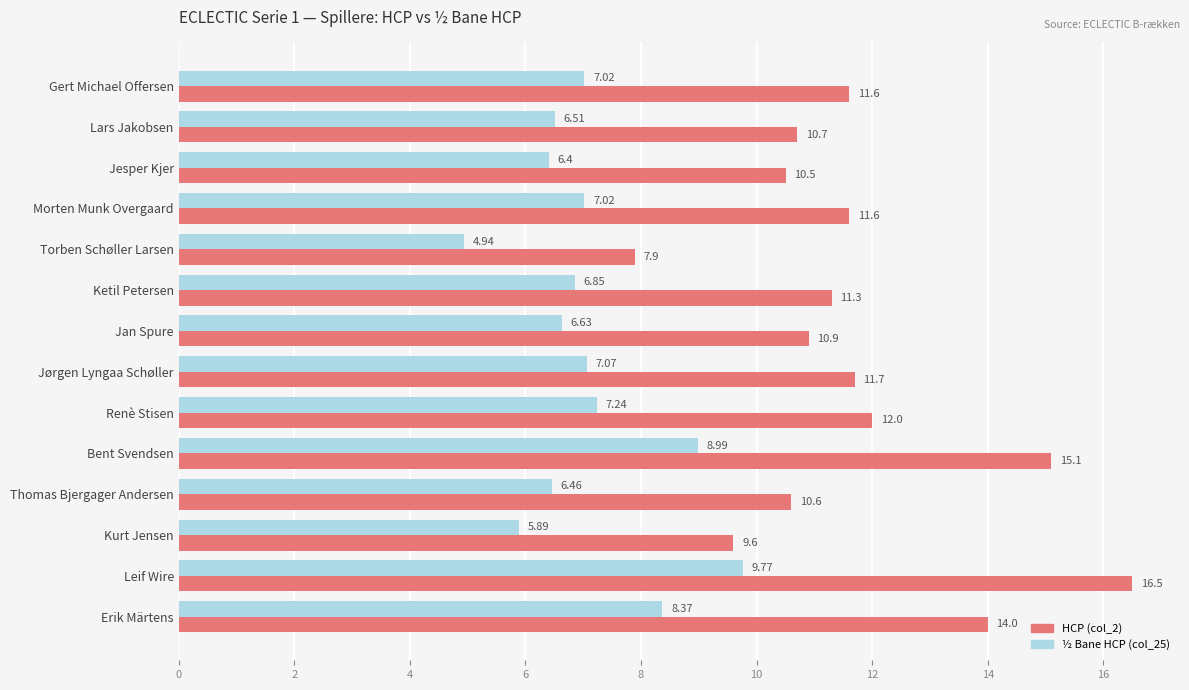

At which label is HCP (col_2) closest to 12?

Renè Stisen